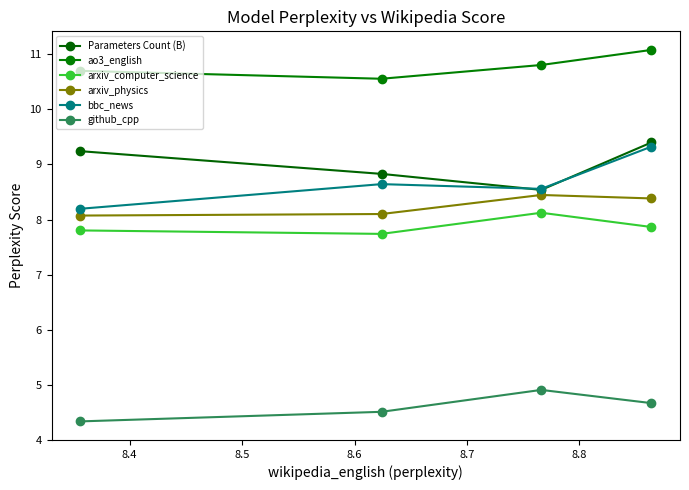

True or false: github_cpp and ao3_english intersect in this chart.

False